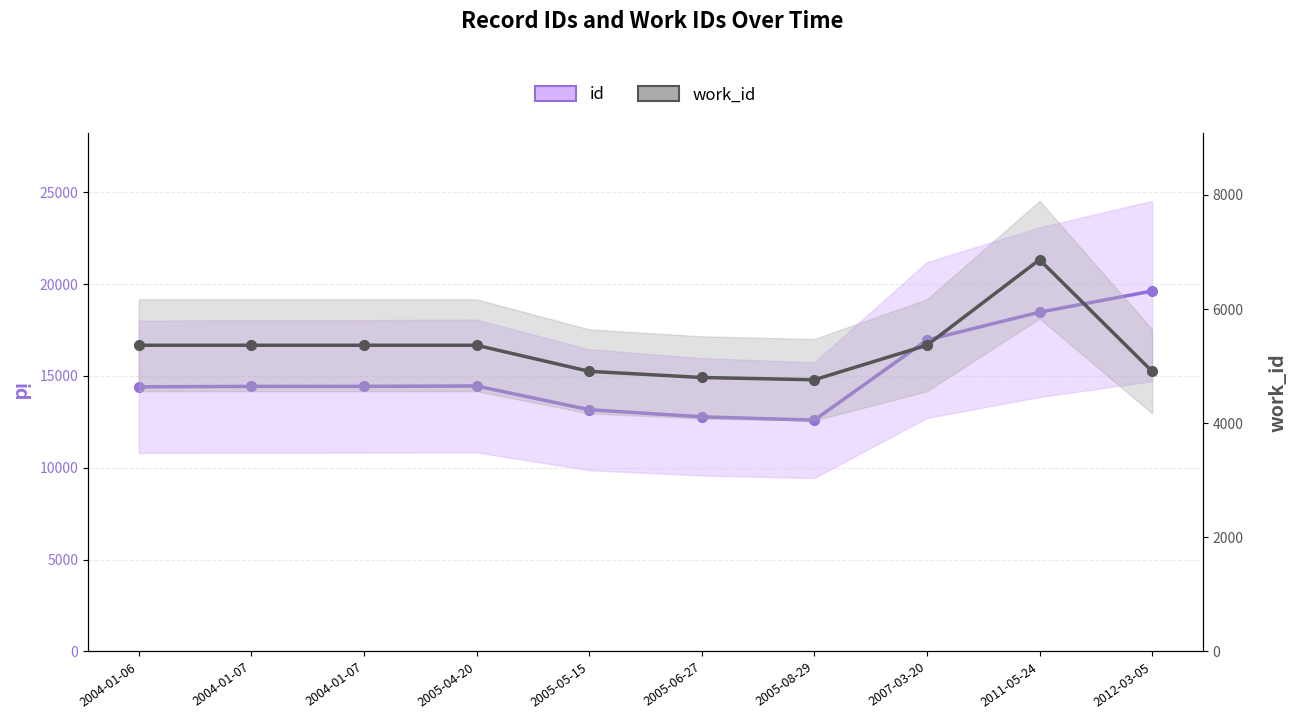

True or false: id and work_id intersect in this chart.

False